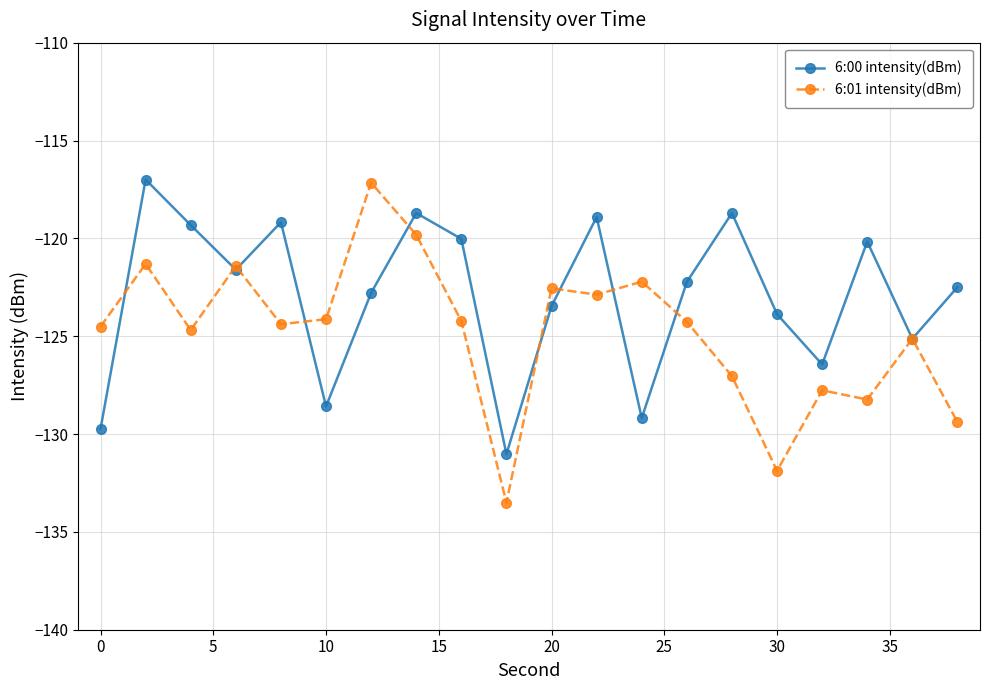

Which series has the largest total across all categories?

6:00 intensity(dBm)